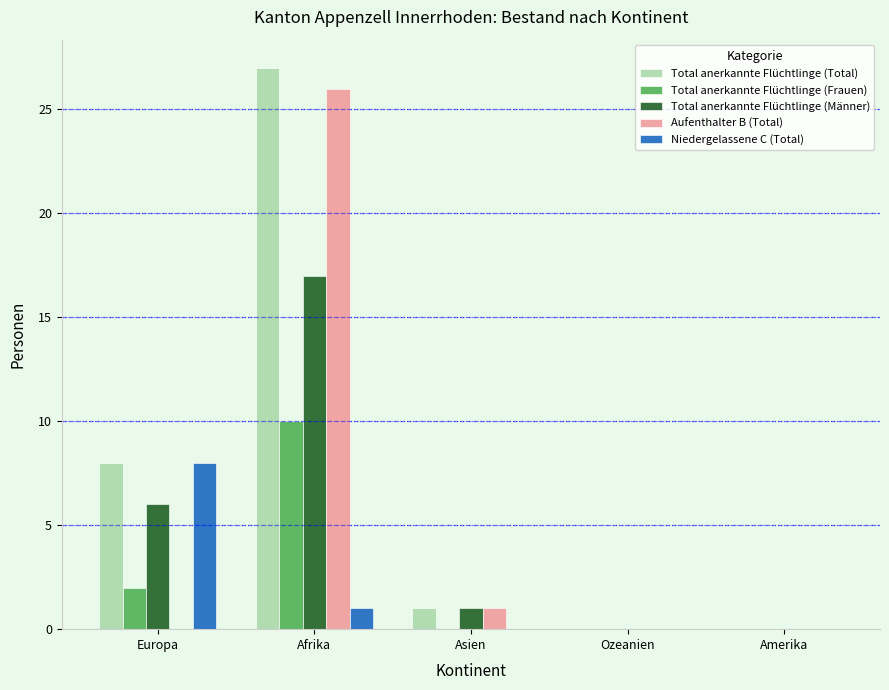

The Total anerkannte Flüchtlinge (Total) series shows 0 at Amerika. True or false?

True